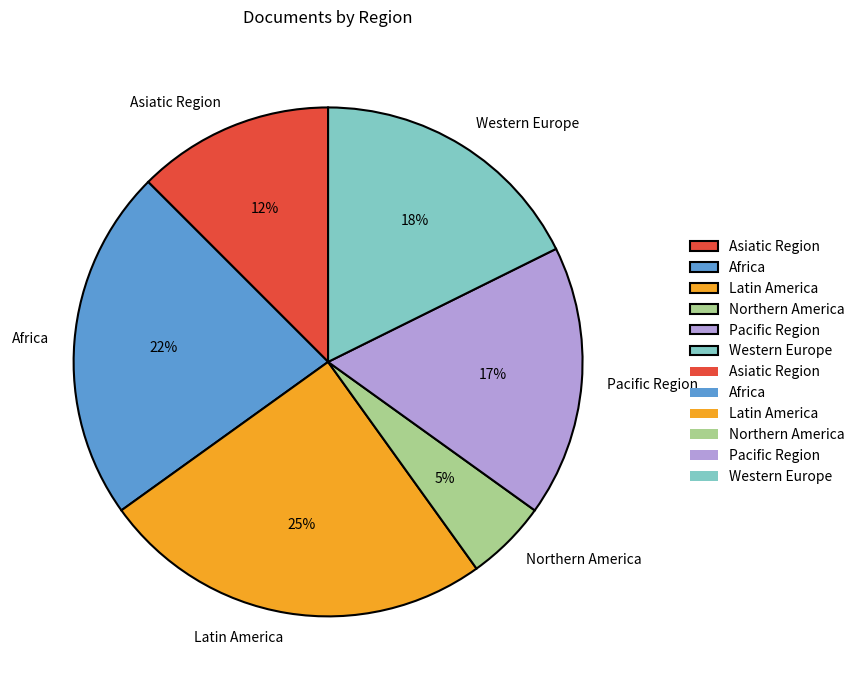

Combined, do Pacific Region and Latin America account for over 50%?

No